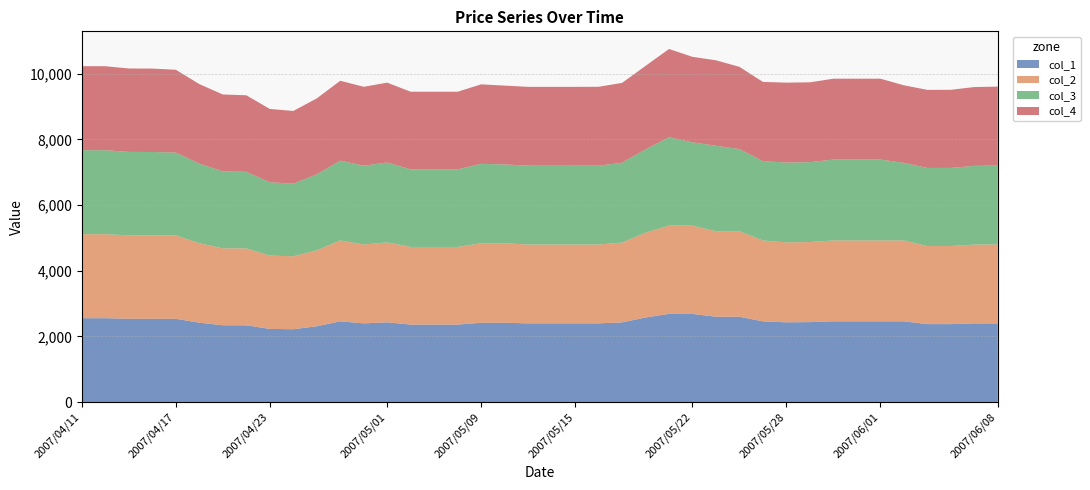

Reading right to left, transcribe all the data shown in this chart.

col_1: 2007/06/08=2398	2007/06/07=2397	2007/06/06=2376	2007/06/05=2376	2007/06/04=2461	2007/06/01=2461	2007/05/31=2461	2007/05/30=2461	2007/05/29=2437	2007/05/28=2431	2007/05/25=2461	2007/05/24=2601	2007/05/23=2601	2007/05/22=2686	2007/05/21=2688	2007/05/18=2578	2007/05/17=2429	2007/05/16=2399	2007/05/15=2399	2007/05/14=2399	2007/05/11=2399	2007/05/10=2418	2007/05/09=2418	2007/05/08=2362	2007/05/07=2362	2007/05/02=2362	2007/05/01=2431	2007/04/27=2399	2007/04/26=2461	2007/04/25=2311	2007/04/24=2220	2007/04/23=2231	2007/04/20=2340	2007/04/19=2341	2007/04/18=2420	2007/04/17=2538	2007/04/16=2538	2007/04/13=2539	2007/04/12=2556	2007/04/11=2556
col_2: 2007/06/08=2404	2007/06/07=2398	2007/06/06=2377	2007/06/05=2376	2007/06/04=2461	2007/06/01=2461	2007/05/31=2461	2007/05/30=2461	2007/05/29=2437	2007/05/28=2431	2007/05/25=2461	2007/05/24=2601	2007/05/23=2601	2007/05/22=2686	2007/05/21=2688	2007/05/18=2578	2007/05/17=2429	2007/05/16=2400	2007/05/15=2399	2007/05/14=2399	2007/05/11=2399	2007/05/10=2418	2007/05/09=2418	2007/05/08=2362	2007/05/07=2362	2007/05/02=2362	2007/05/01=2431	2007/04/27=2400	2007/04/26=2461	2007/04/25=2311	2007/04/24=2220	2007/04/23=2231	2007/04/20=2340	2007/04/19=2341	2007/04/18=2420	2007/04/17=2538	2007/04/16=2538	2007/04/13=2539	2007/04/12=2556	2007/04/11=2556
col_3: 2007/06/08=2398	2007/06/07=2397	2007/06/06=2376	2007/06/05=2376	2007/06/04=2361	2007/06/01=2461	2007/05/31=2461	2007/05/30=2461	2007/05/29=2430	2007/05/28=2431	2007/05/25=2412	2007/05/24=2501	2007/05/23=2601	2007/05/22=2536	2007/05/21=2686	2007/05/18=2539	2007/05/17=2429	2007/05/16=2399	2007/05/15=2399	2007/05/14=2399	2007/05/11=2399	2007/05/10=2399	2007/05/09=2418	2007/05/08=2362	2007/05/07=2362	2007/05/02=2362	2007/05/01=2431	2007/04/27=2399	2007/04/26=2429	2007/04/25=2311	2007/04/24=2211	2007/04/23=2231	2007/04/20=2330	2007/04/19=2341	2007/04/18=2420	2007/04/17=2520	2007/04/16=2538	2007/04/13=2538	2007/04/12=2556	2007/04/11=2556
col_4: 2007/06/08=2404	2007/06/07=2398	2007/06/06=2377	2007/06/05=2376	2007/06/04=2361	2007/06/01=2461	2007/05/31=2461	2007/05/30=2461	2007/05/29=2430	2007/05/28=2431	2007/05/25=2412	2007/05/24=2501	2007/05/23=2601	2007/05/22=2601	2007/05/21=2686	2007/05/18=2539	2007/05/17=2429	2007/05/16=2400	2007/05/15=2399	2007/05/14=2399	2007/05/11=2399	2007/05/10=2399	2007/05/09=2418	2007/05/08=2362	2007/05/07=2362	2007/05/02=2362	2007/05/01=2431	2007/04/27=2400	2007/04/26=2430	2007/04/25=2311	2007/04/24=2211	2007/04/23=2231	2007/04/20=2330	2007/04/19=2341	2007/04/18=2420	2007/04/17=2520	2007/04/16=2538	2007/04/13=2538	2007/04/12=2556	2007/04/11=2556